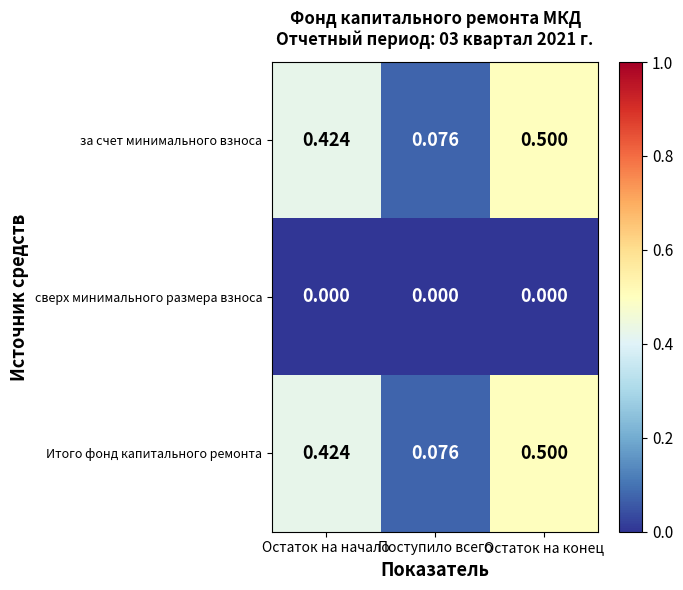

At which label is Итого фонд капитального ремонта closest to 0?

Поступило всего